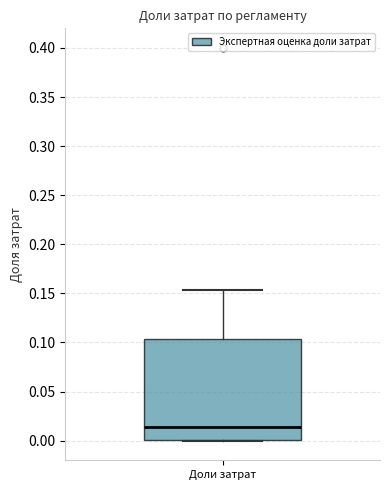

Where is the upper edge of the box for Доли затрат on the y-axis? The values are not printed on the chart, so give them approximately, as read against the axis.

0.105